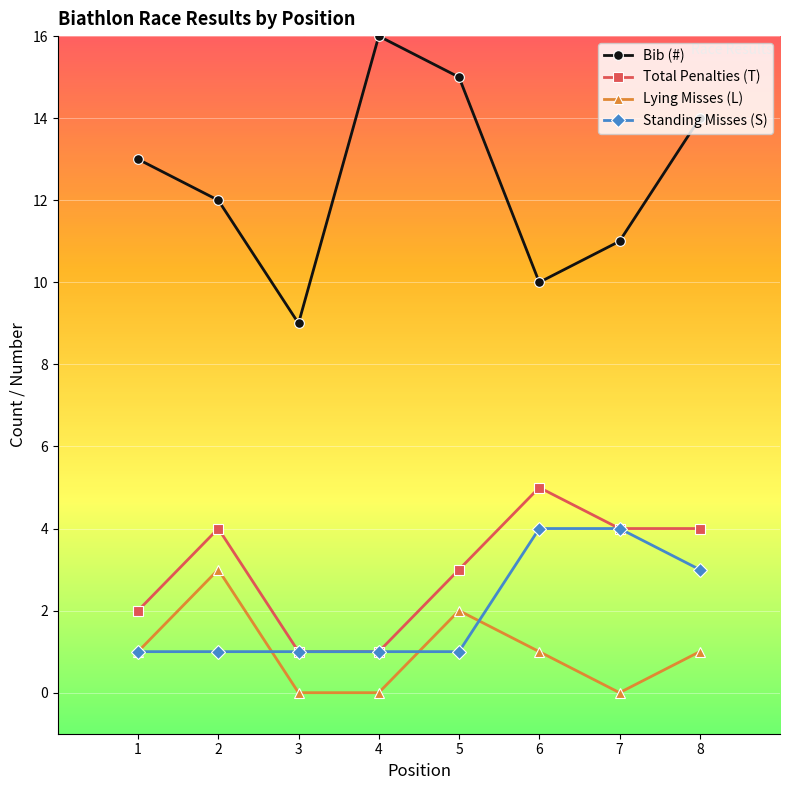

Count the number of categories in the chart.

8